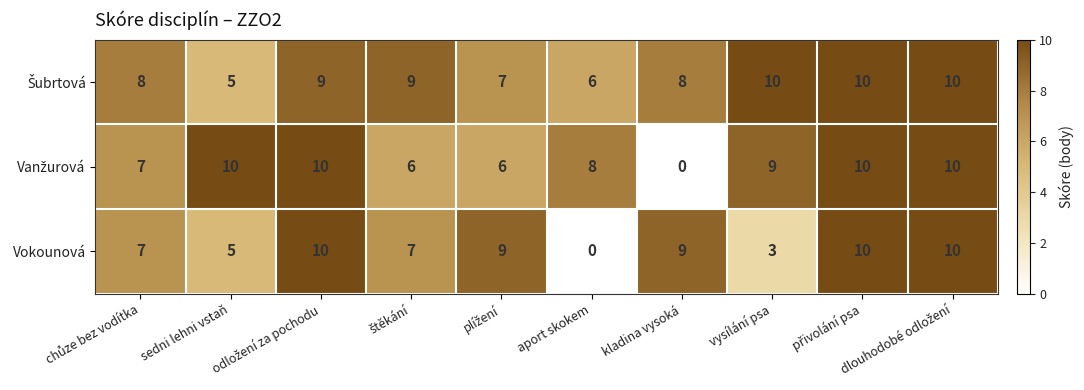

What is the sum of all Vokounová values?

70